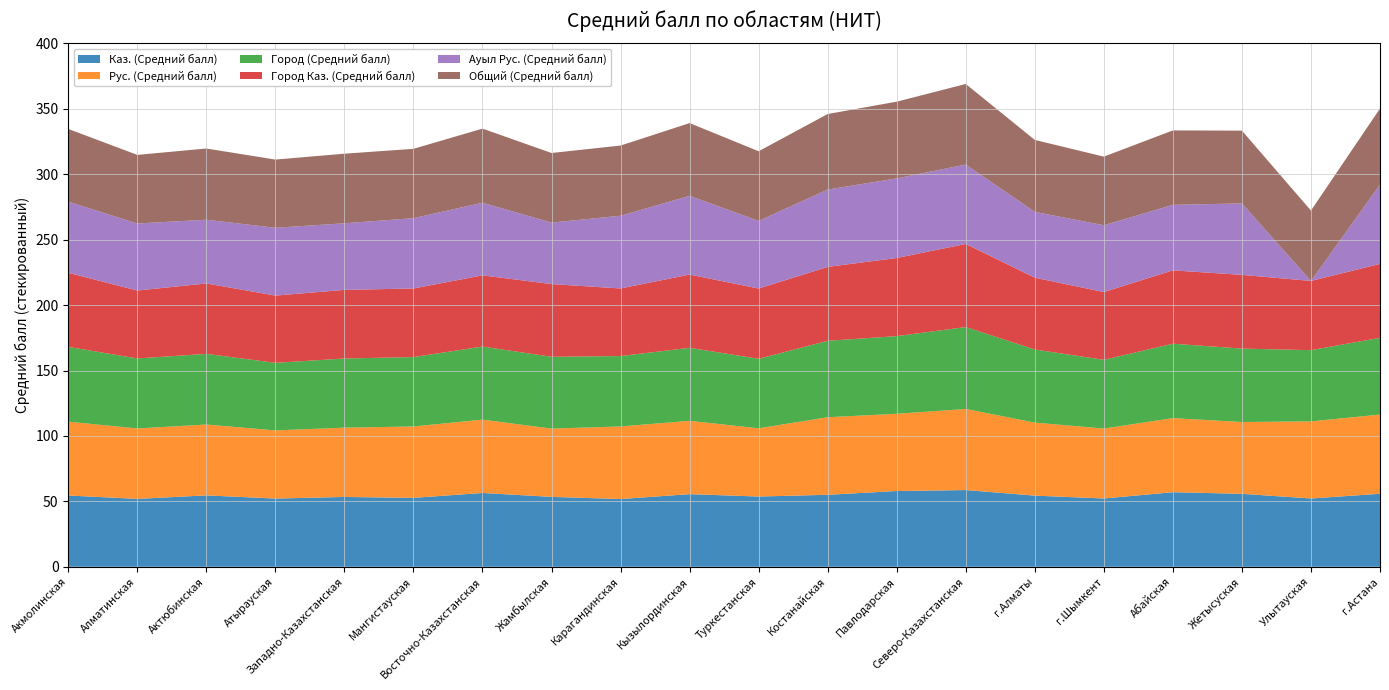

Reading left to right, transcribe all the data shown in this chart.

Каз. (Средний балл): 54.5	51.9	54.6	52.1	53.4	52.7	56.4	53.4	51.8	55.5	53.7	55.0	57.9	58.6	54.4	52.2	57.0	55.8	52.2	55.8
Рус. (Средний балл): 56.5	53.8	54.2	52.1	53.0	54.6	56.0	52.2	55.5	56.0	52.1	59.3	59.0	62.0	55.8	53.5	56.6	54.9	58.9	60.5
Город (Средний балл): 57.1	53.5	54.0	51.7	52.9	53.0	55.9	54.9	53.8	55.8	53.1	58.4	59.4	62.6	55.9	52.5	56.9	56.1	54.4	58.6
Город Каз. (Средний балл): 56.6	51.9	53.8	51.4	52.4	52.4	54.4	55.6	51.7	56.0	53.7	56.5	59.7	63.5	54.9	51.8	56.0	56.4	52.9	56.5
Ауыл Рус. (Средний балл): 54.4	51.2	48.7	51.8	50.9	53.8	55.5	47.0	55.6	60.2	51.7	59.1	60.9	60.7	50.3	51.1	50.1	54.6	0.0	60.6
Общий (Средний балл): 55.6	52.4	54.4	52.1	53.2	53.0	56.6	53.2	53.6	55.6	53.2	57.7	58.6	61.6	55.0	52.5	56.9	55.6	53.8	58.1